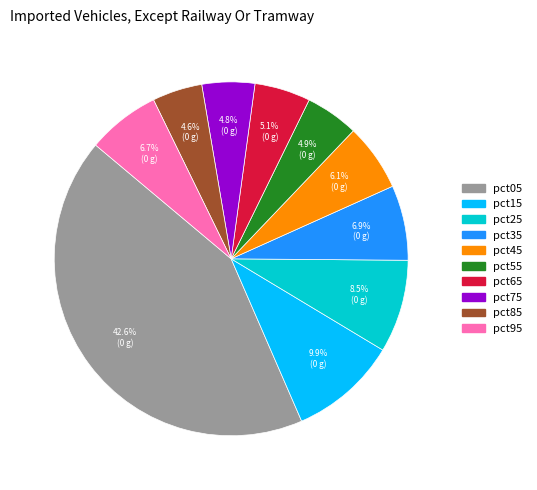

True or false: pct65 accounts for 5% of the total.

True